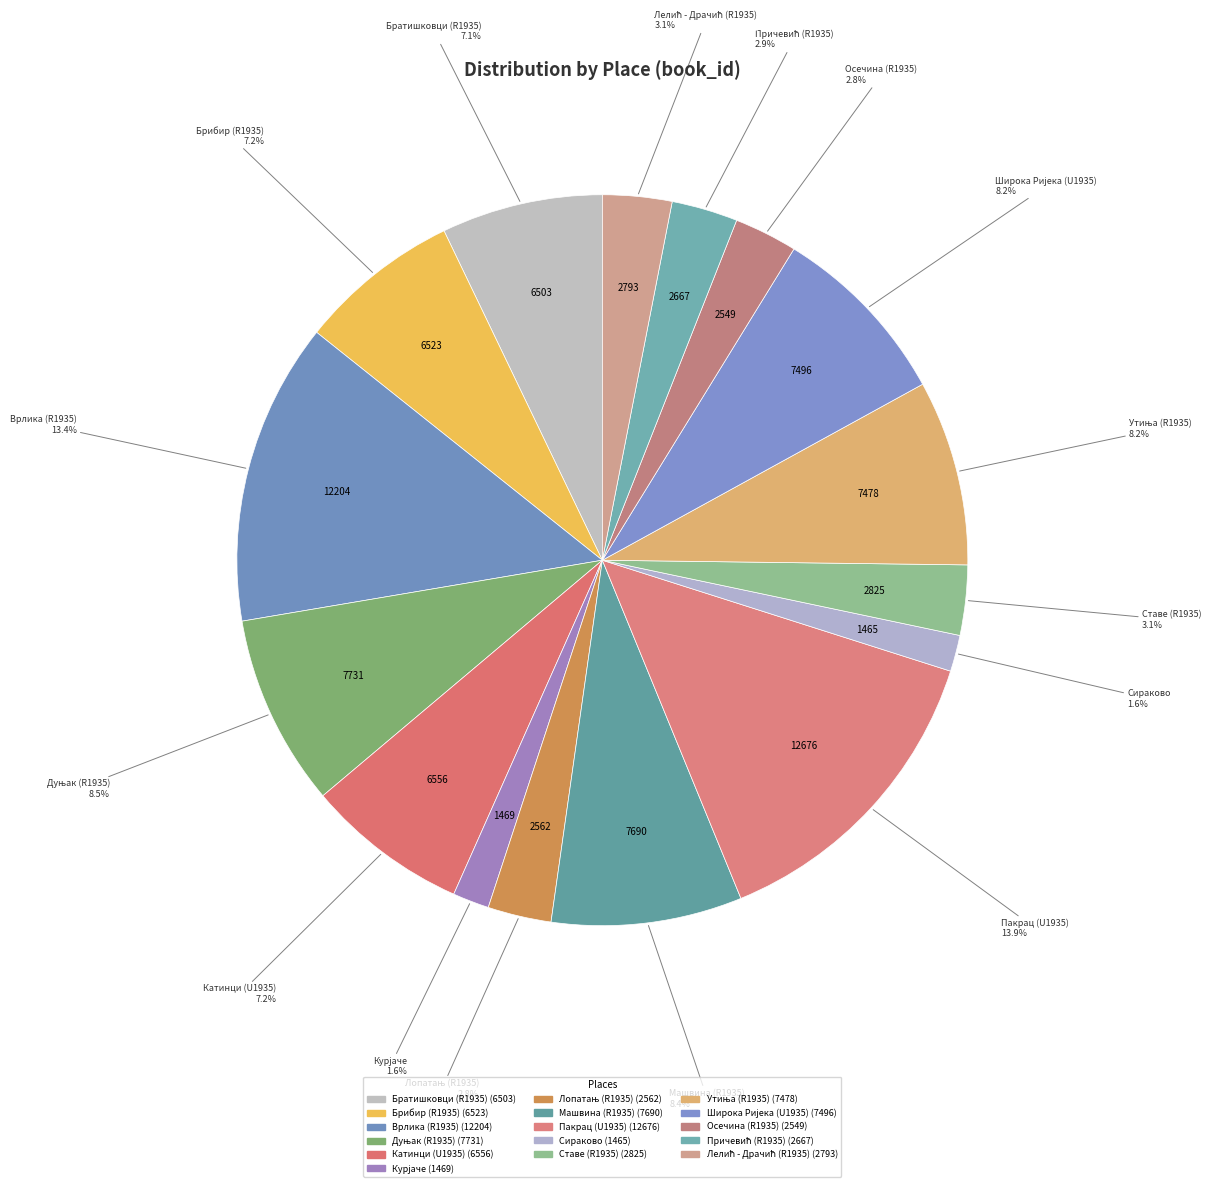

How many segments does this pie chart have?

16